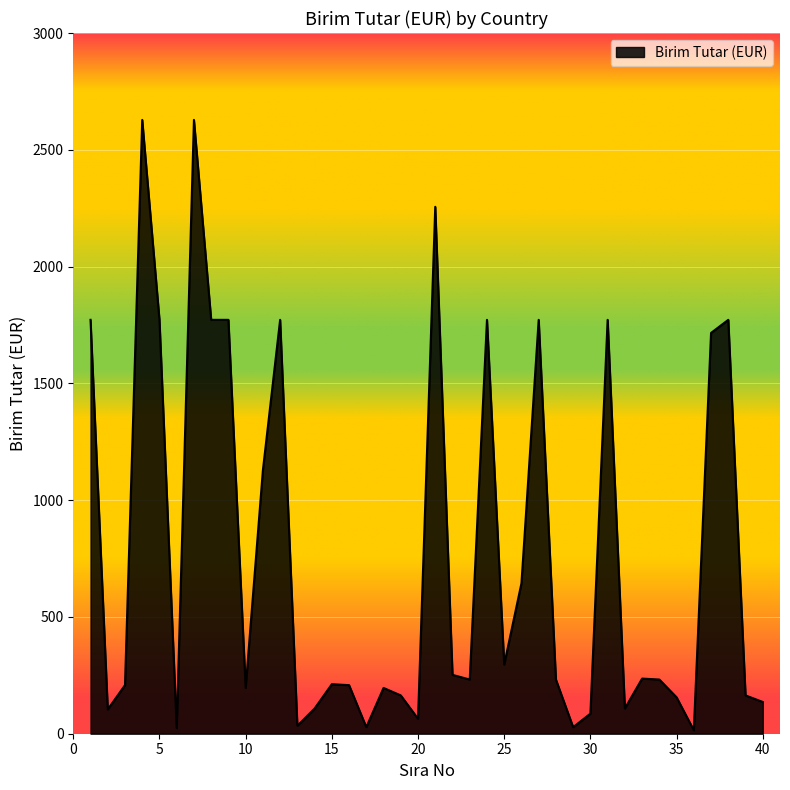

What is the sum of all values?

30667